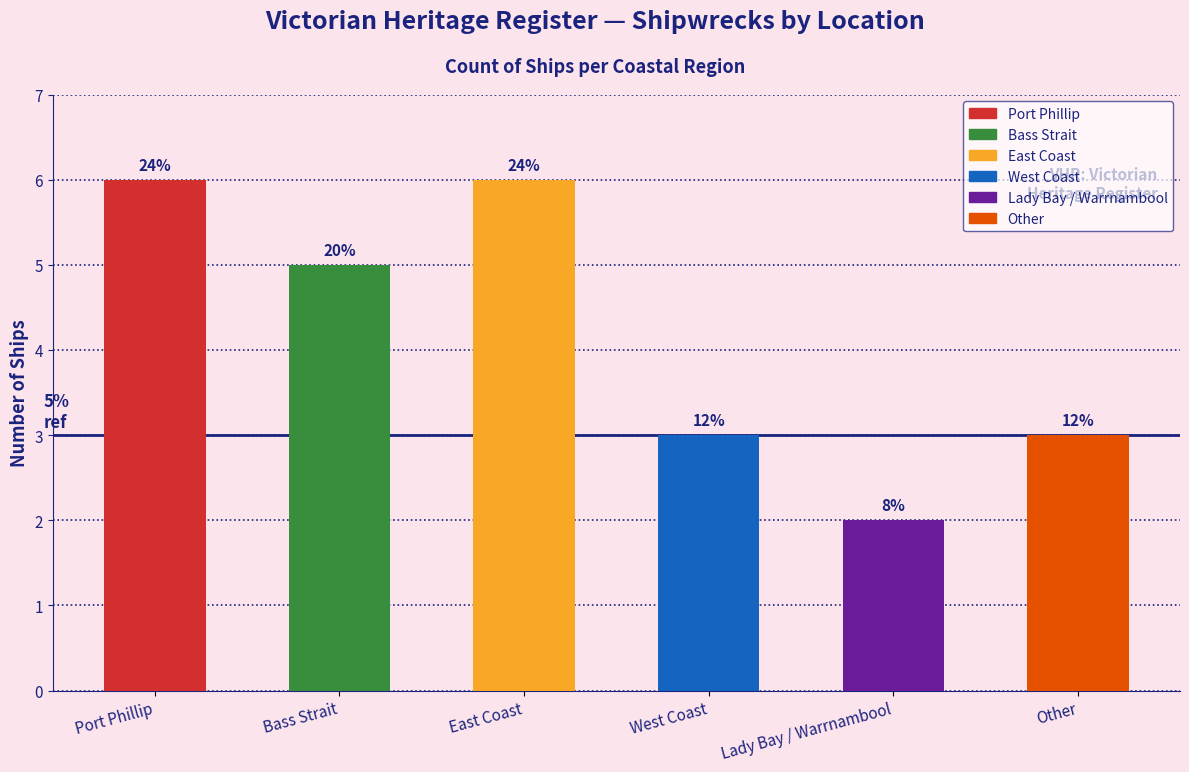

How many bars are there in total?

6